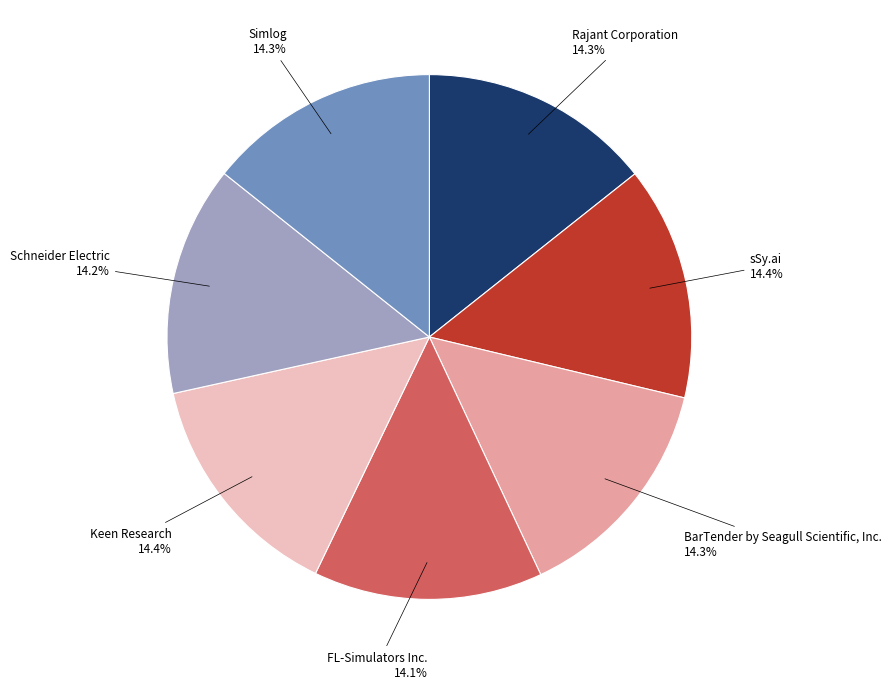

Is there any slice that represents more than half of the pie?

No